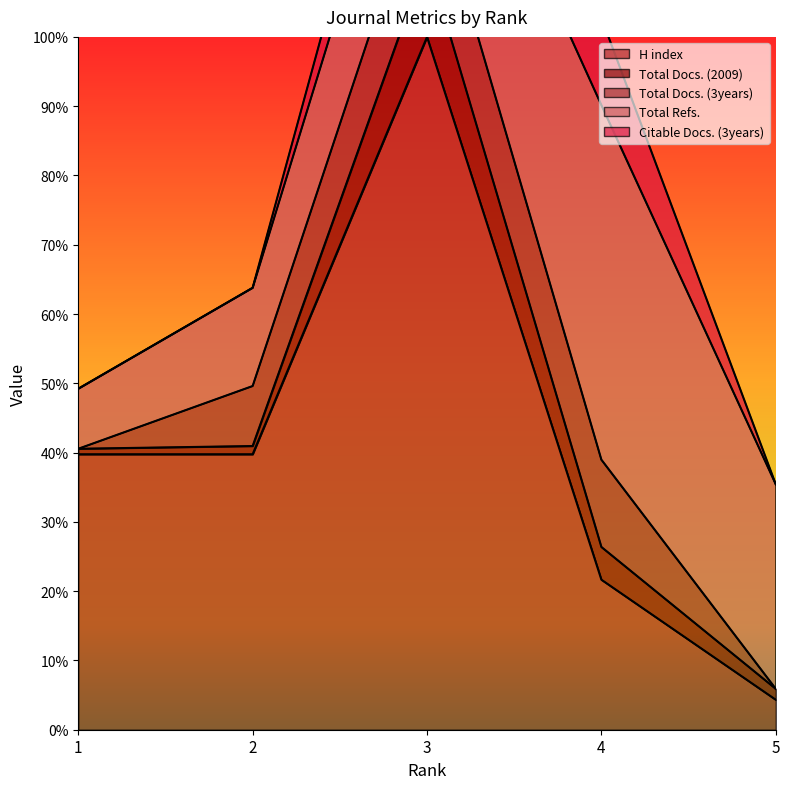

Which series has the largest total across all categories?

Citable Docs. (3years) line